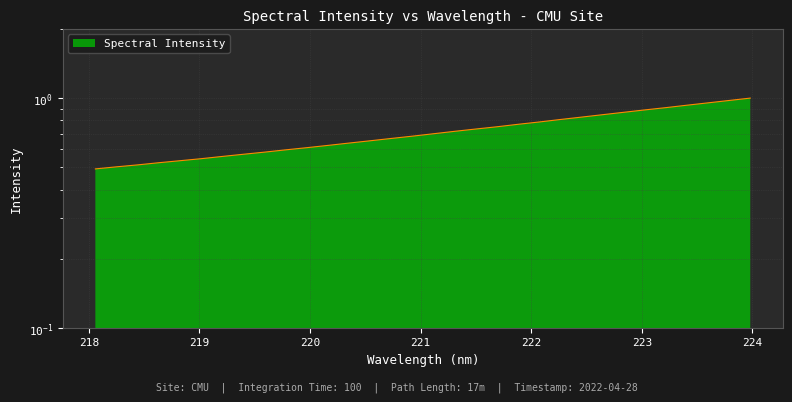

Reading left to right, transcribe all the data shown in this chart.

218.0596=0.5	218.2508=0.5	218.442=0.5	218.6332=0.5	218.8244=0.5	219.0156=0.5	219.2067=0.6	219.3979=0.6	219.589=0.6	219.7801=0.6	219.9712=0.6	220.1623=0.6	220.3533=0.6	220.5444=0.7	220.7354=0.7	220.9264=0.7	221.1174=0.7	221.3083=0.7	221.4993=0.7	221.6902=0.8	221.8812=0.8	222.0721=0.8	222.263=0.8	222.4538=0.8	222.6447=0.8	222.8355=0.9	223.0264=0.9	223.2172=0.9	223.408=0.9	223.5987=1.0	223.7895=1.0	223.9802=1.0